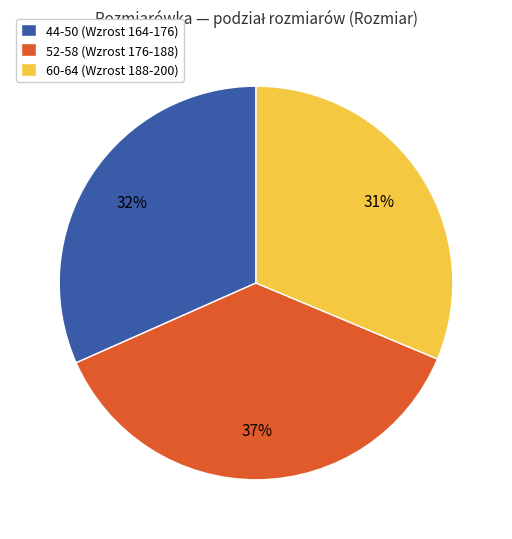

Which category has the biggest portion of the pie?

52-58 (Wzrost 176-188)